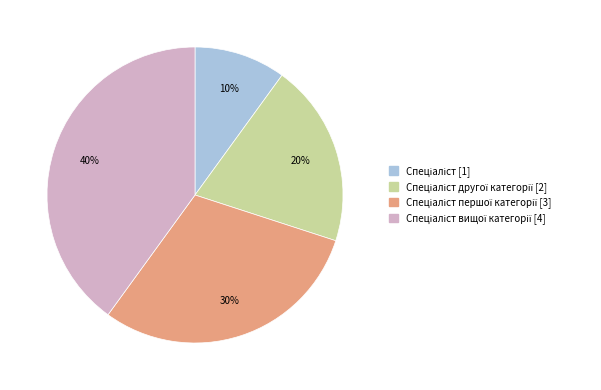

Does any single category account for the majority?

No